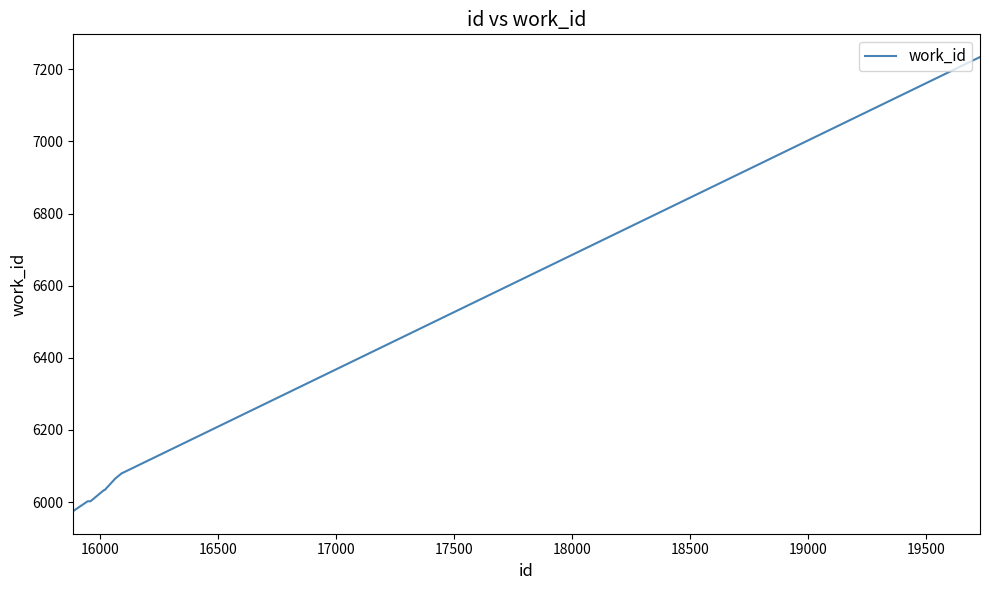

What is the difference between the maximum and minimum values?

1259